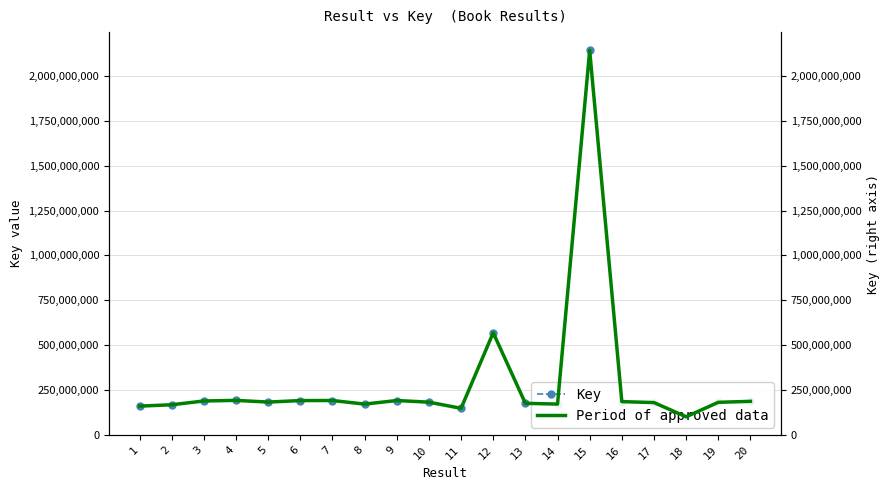

Which series has the largest range (max minus min)?

Key